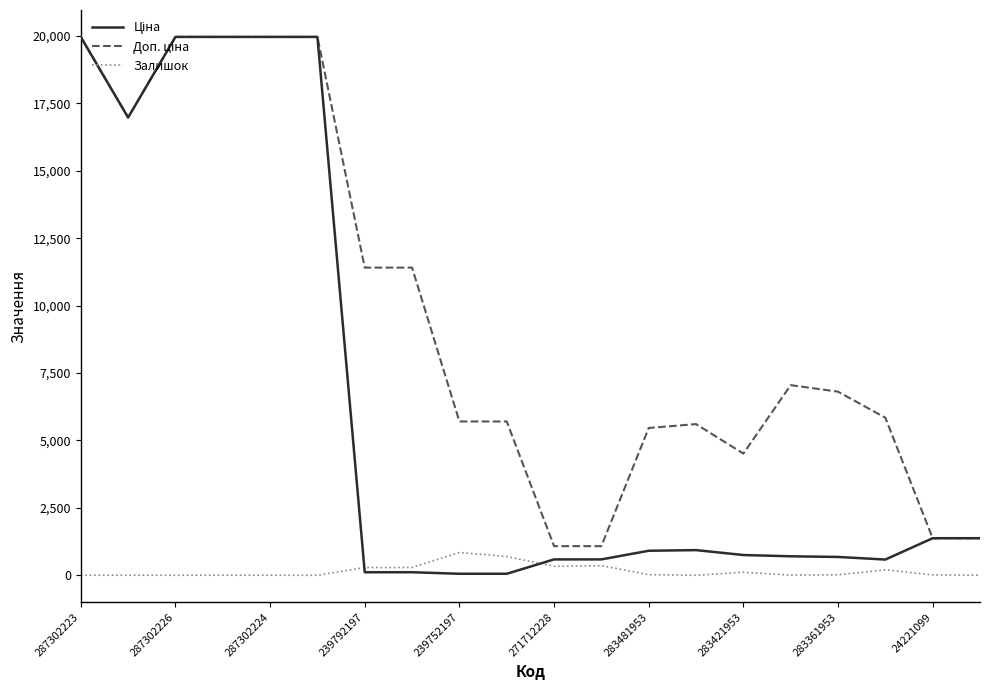

What is the average value of the Залишок series?

161.0